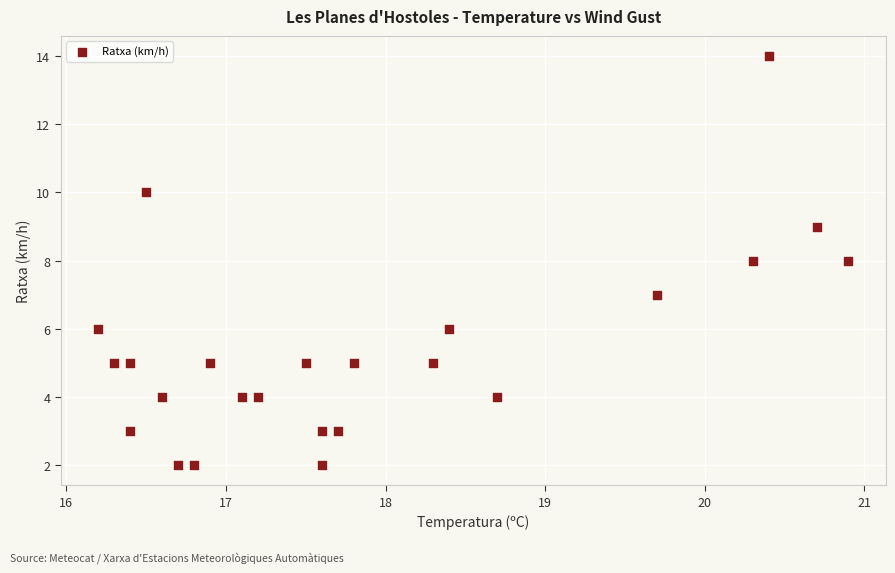

What is the range of Y values (max minus min)?

12